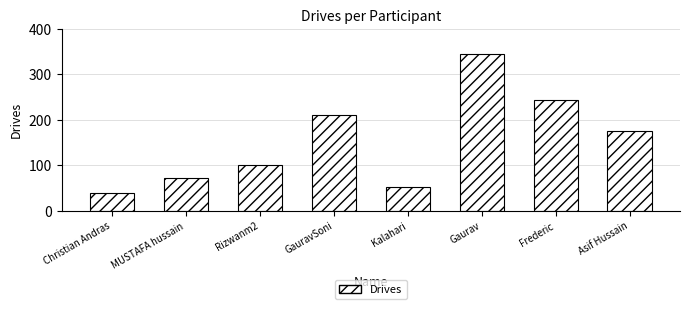

How many categories are shown in the chart?

8